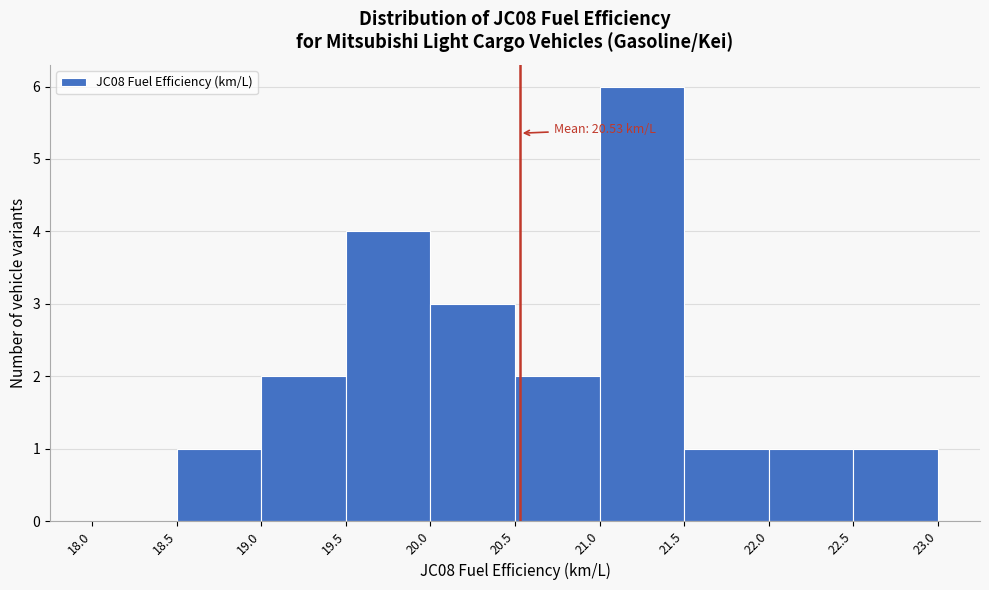

Which range on the x-axis has the tallest bar?

21.0 to 21.5